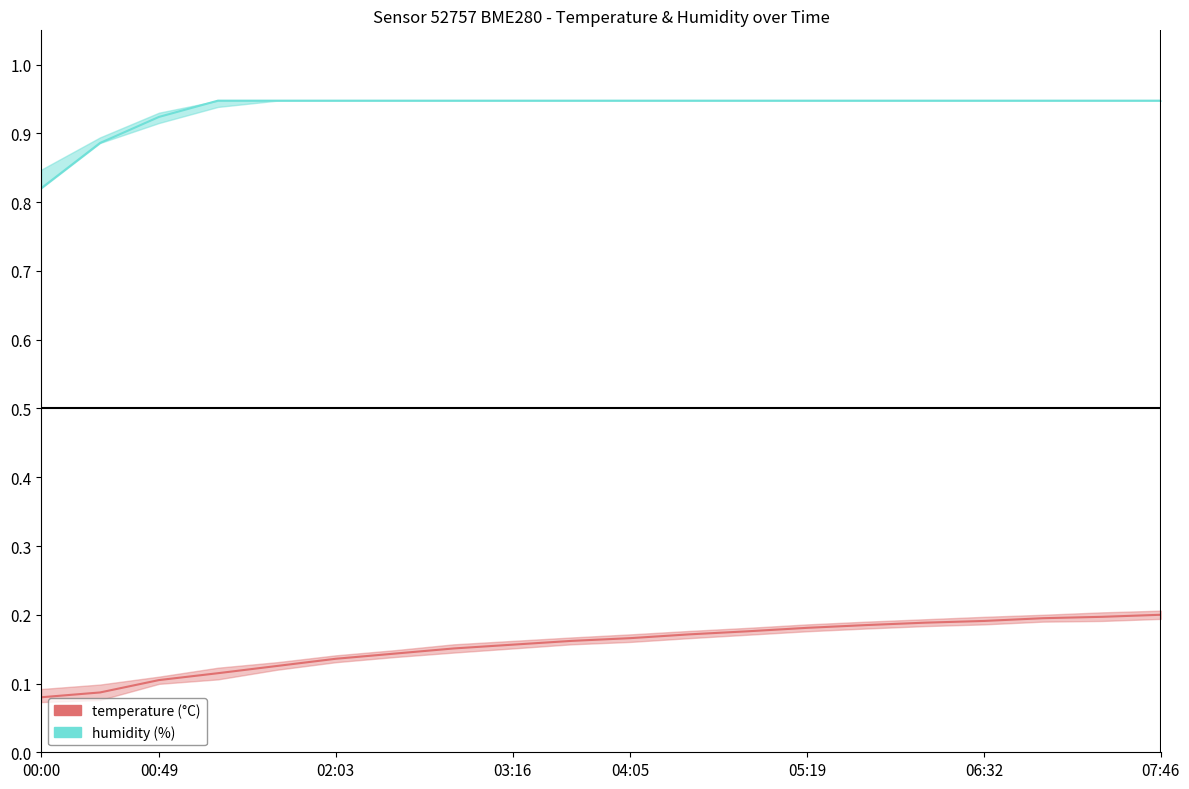

What is the spread (max minus min) of values at 9?

0.8